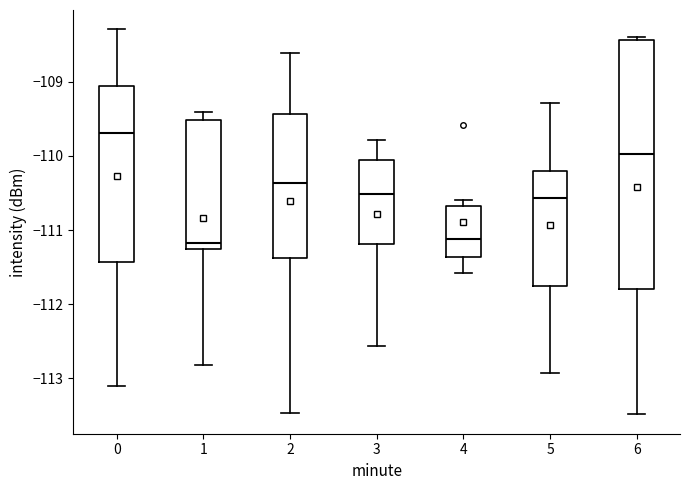

Reading left to right, transcribe this box plot: for each box, give where its median line is, the range the box spans, and where its two whiskers end, as read against the y-axis. The values are not printed on the chart, so give them approximately, as read against the axis.

0: median -109.7, box -111.4 to -109.1, whiskers -113.1 to -108.3
1: median -111.2, box -111.3 to -109.5, whiskers -112.8 to -109.4
2: median -110.4, box -111.4 to -109.4, whiskers -113.5 to -108.6
3: median -110.5, box -111.2 to -110.1, whiskers -112.6 to -109.8
4: median -111.1, box -111.4 to -110.7, whiskers -111.6 to -110.6
5: median -110.6, box -111.8 to -110.2, whiskers -112.9 to -109.3
6: median -110.0, box -111.8 to -108.4, whiskers -113.5 to -108.4 (just above the box's upper edge)